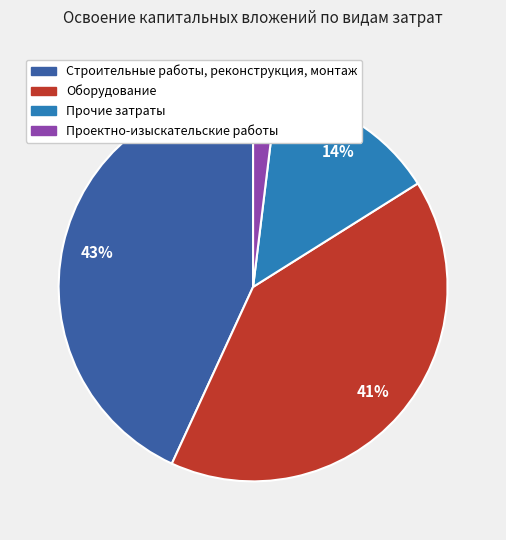

To the nearest percent, what is the difference between the Оборудование and Прочие затраты slice percentages?

27%